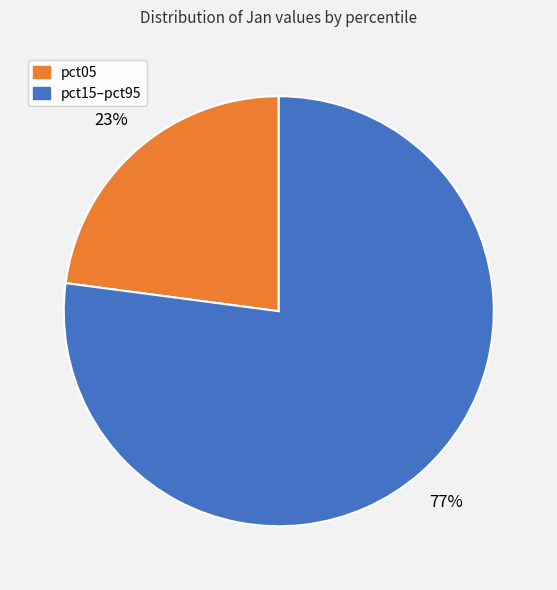

To the nearest percent, what is the difference between the largest and smallest slice percentages?

54%